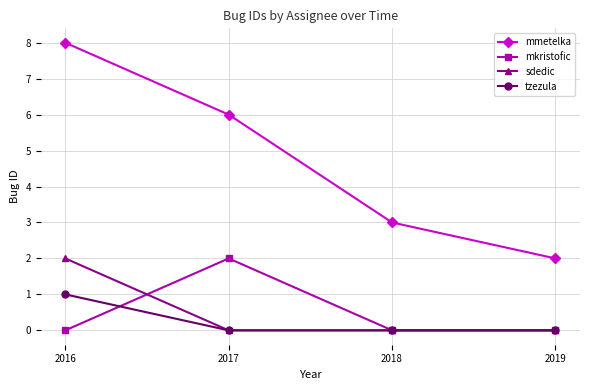

What are all the series names shown in the legend?

mmetelka, mkristofic, sdedic, tzezula